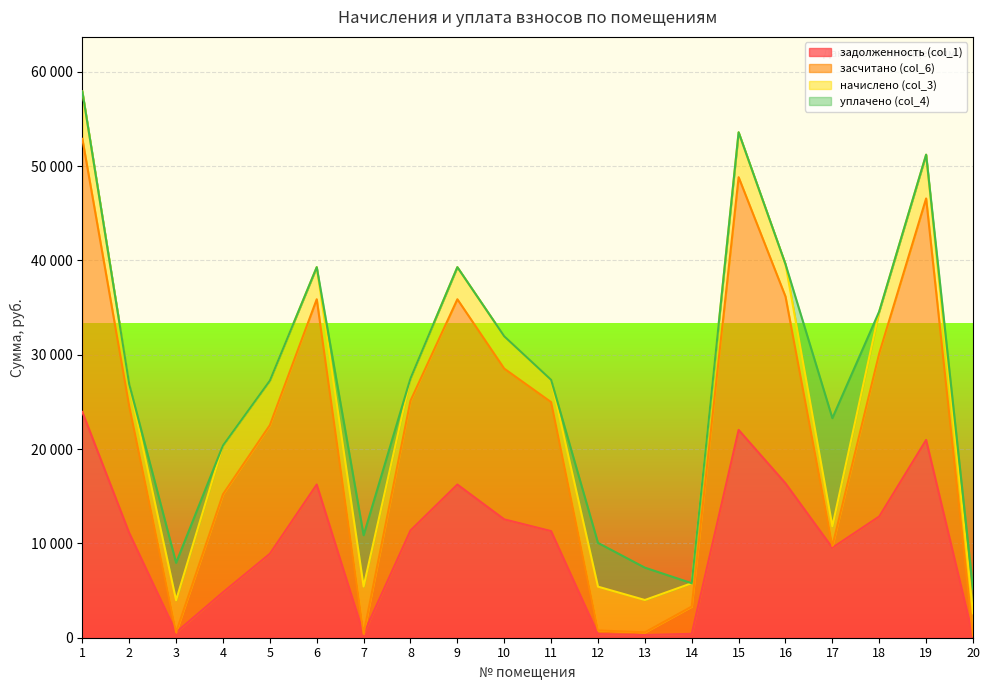

Which series changed the most between 5 and 7?

засчитано (col_6)